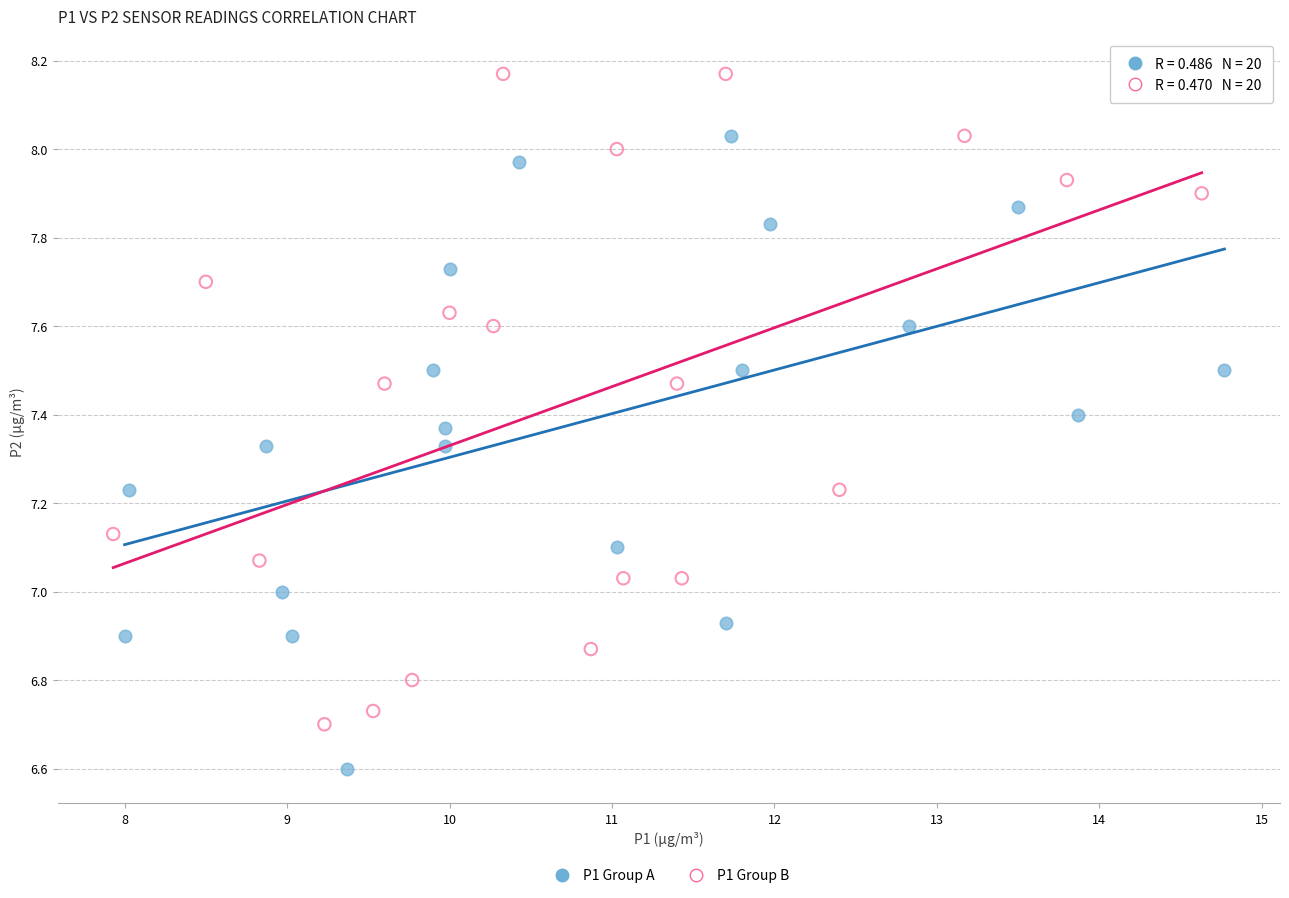

Which series reaches the maximum Y coordinate?

P1 Group B